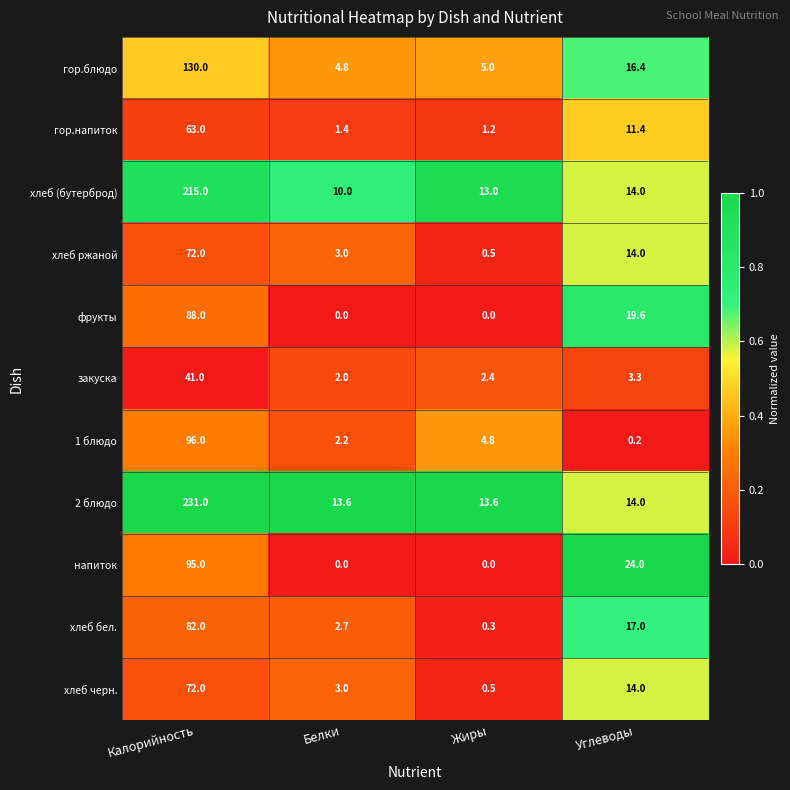

What is the maximum value for хлеб ржаной?

72.0